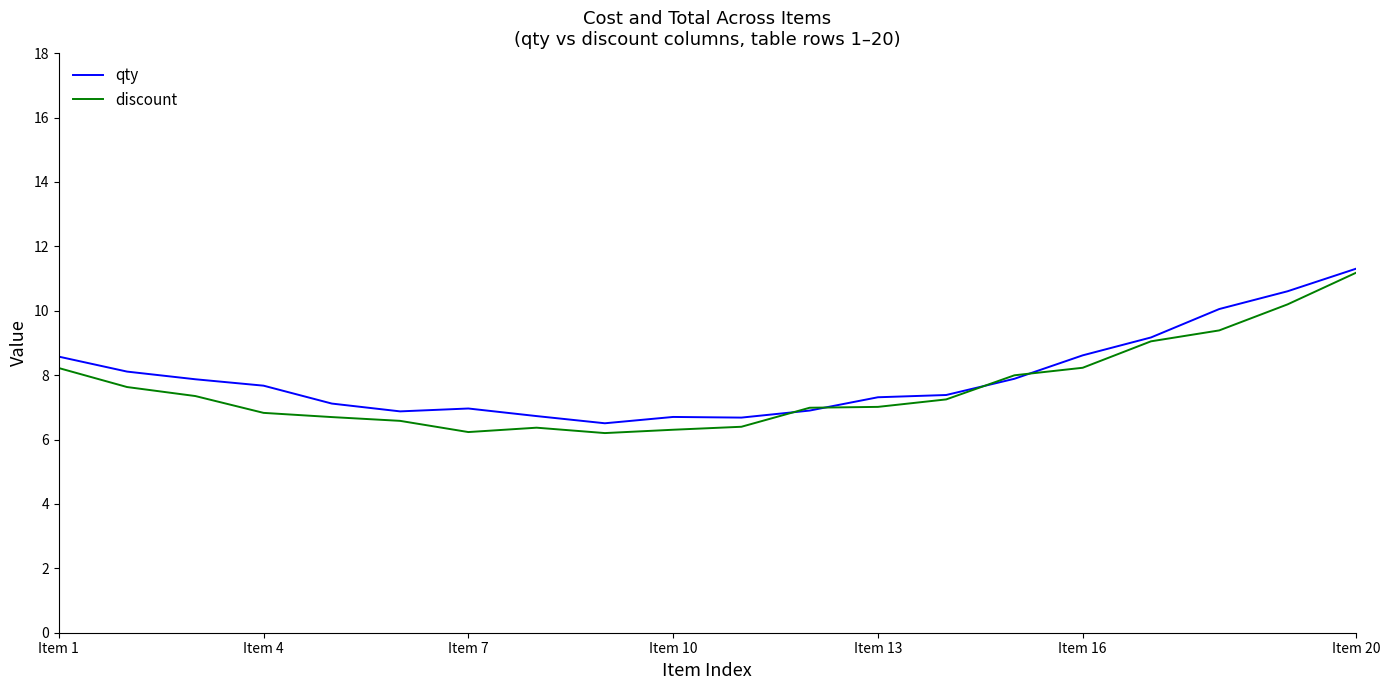

What is the sum of all qty values?

159.0